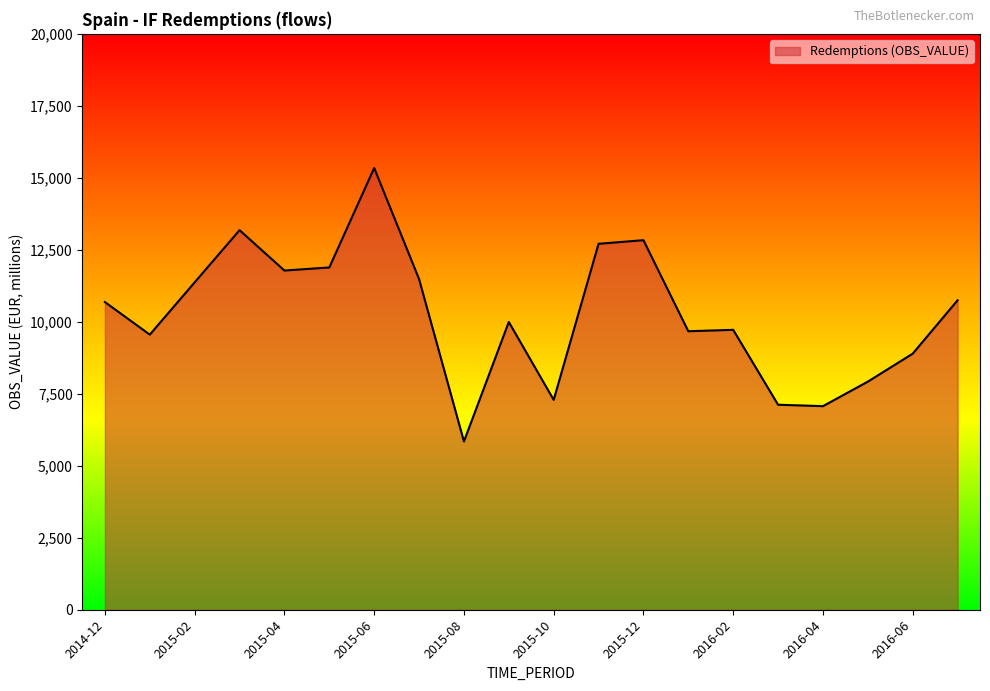

How many lines are shown in the chart?

1